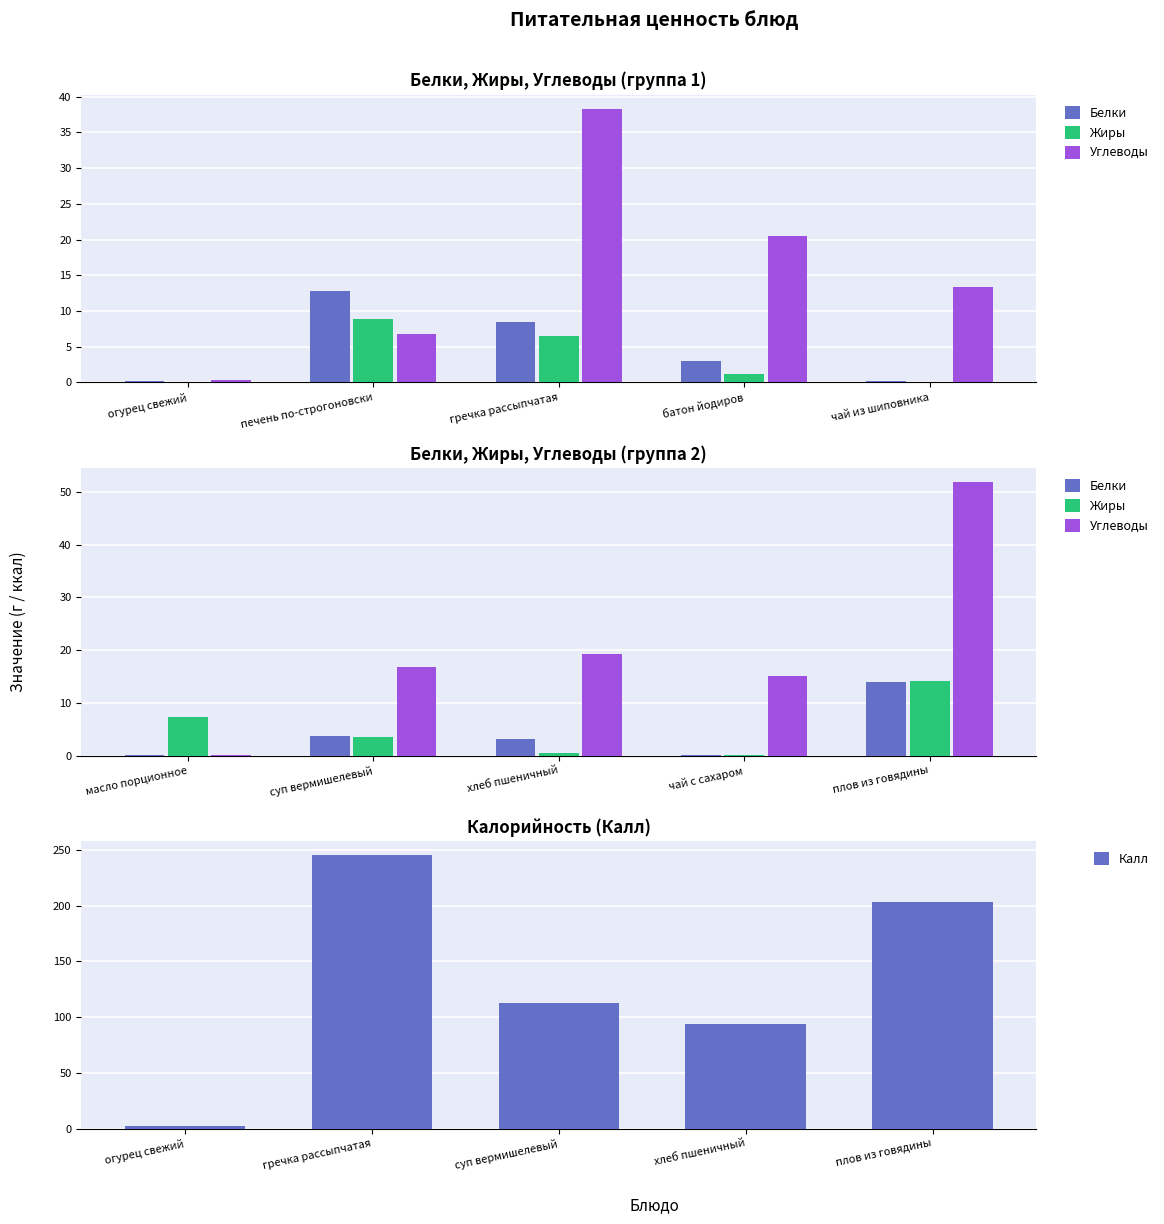

What value does the Калл series have at плов из говядины?

203.7